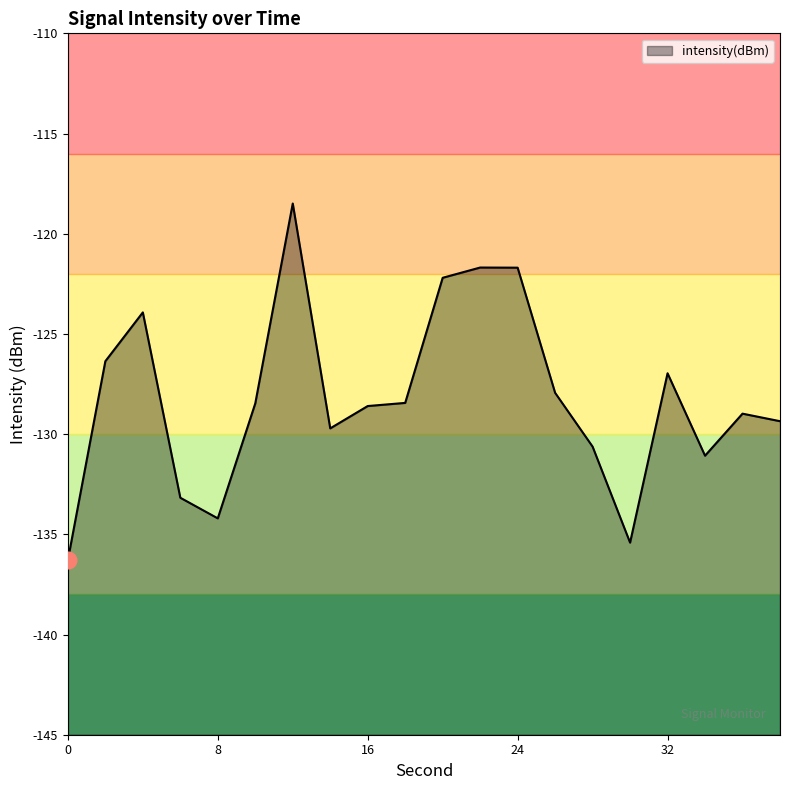

Read the value at 22.

-121.7